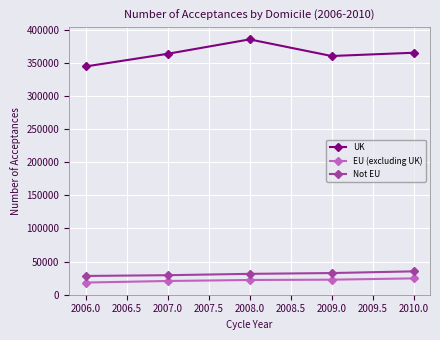

What are all the series names shown in the legend?

UK, EU (excluding UK), Not EU